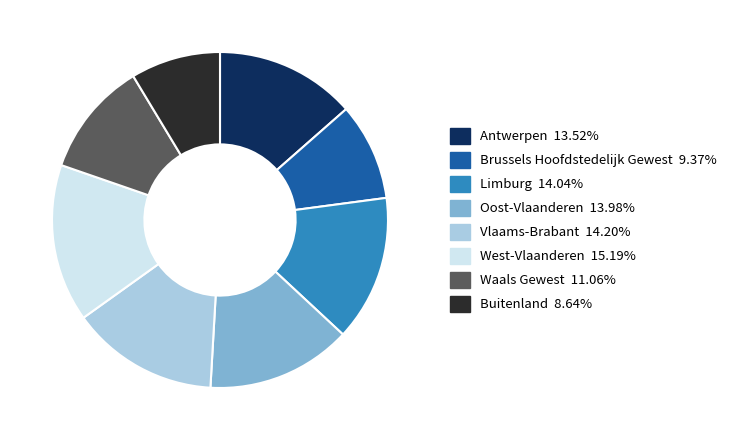

Does Limburg represent more than half of the total?

No